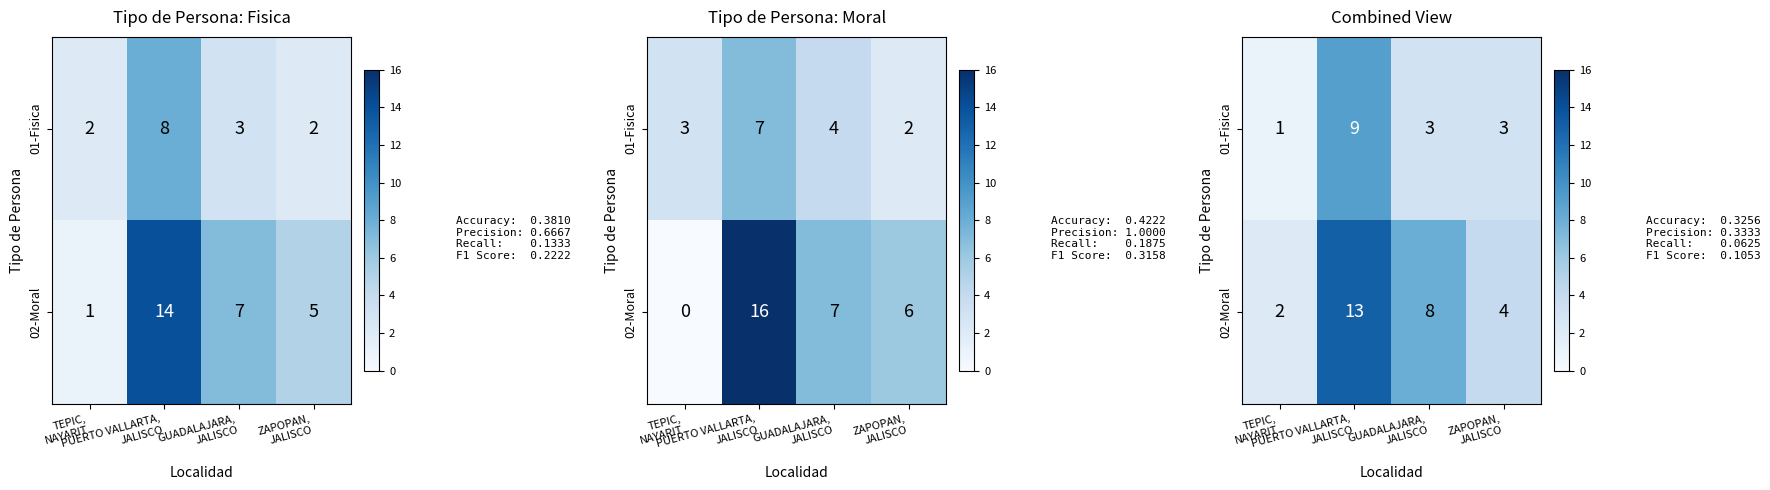

True or false: 01-Fisica has a value of 3 at GUADALAJARA, JALISCO.

True